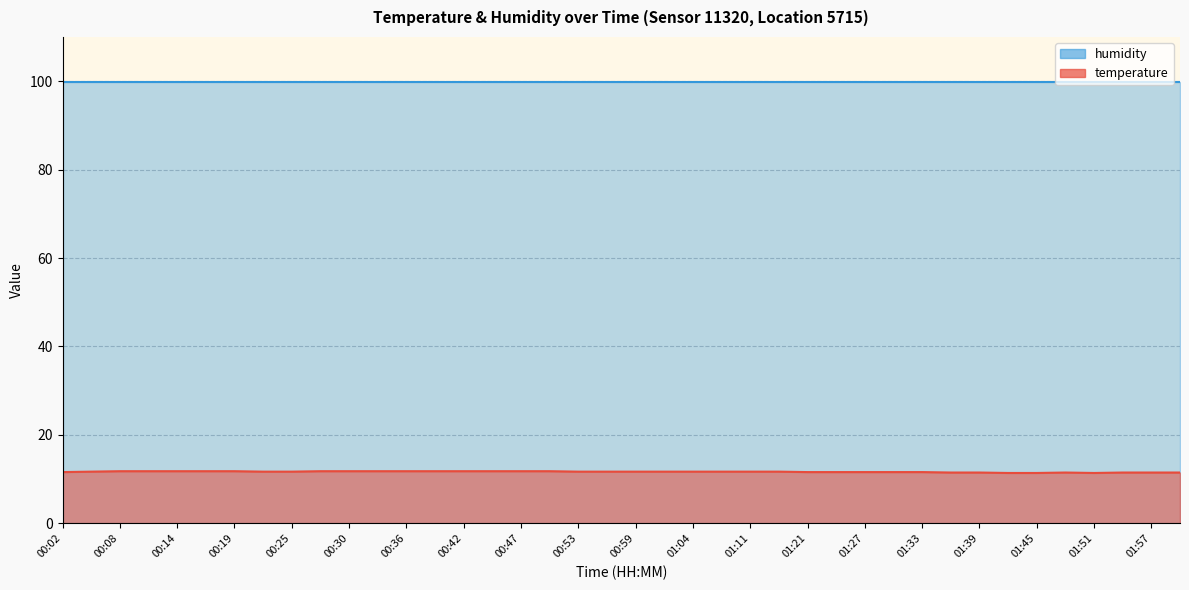

Approximately how many times larger is the value at 00:05 compared to 00:39?

1.0